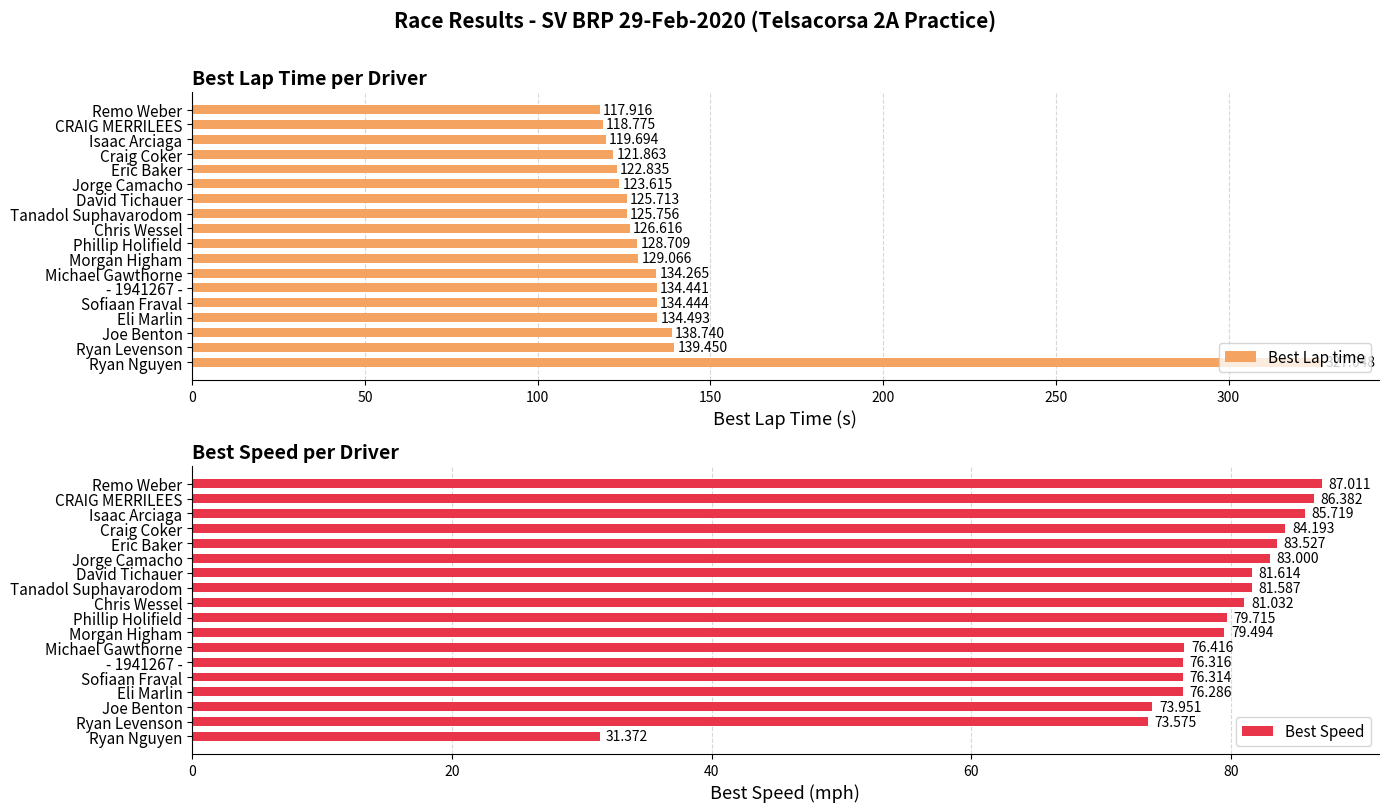

What is the value of the Best Lap time bar at the 18th from the left?

327.0